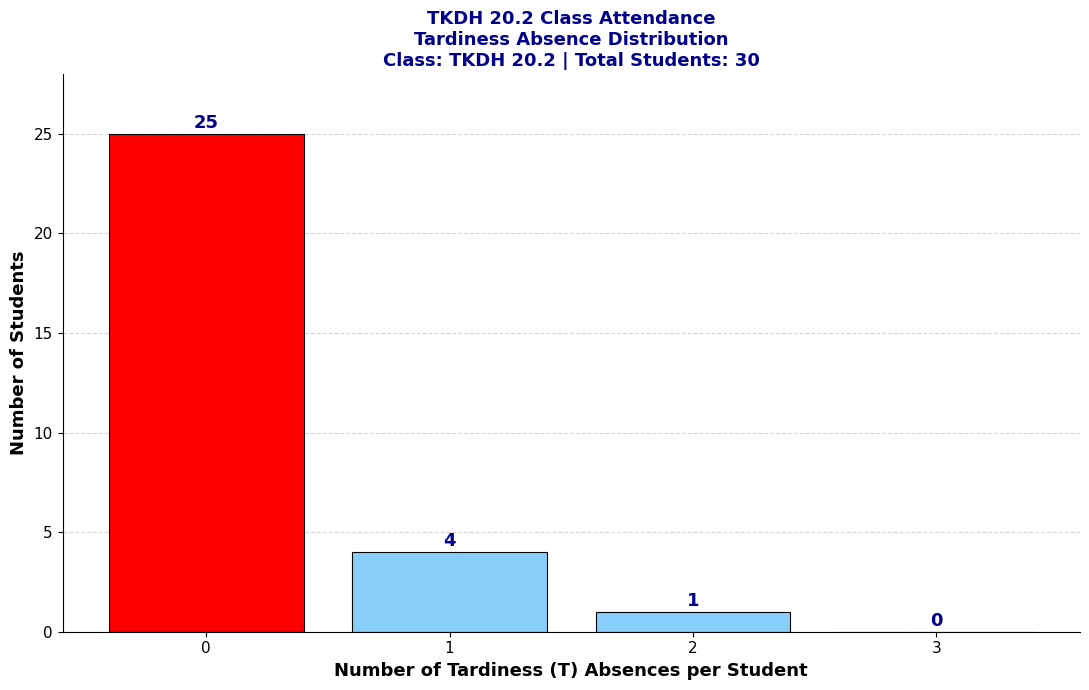

Reading right to left, list all the values displayed in this chart.

3=0	2=1	1=4	0=25